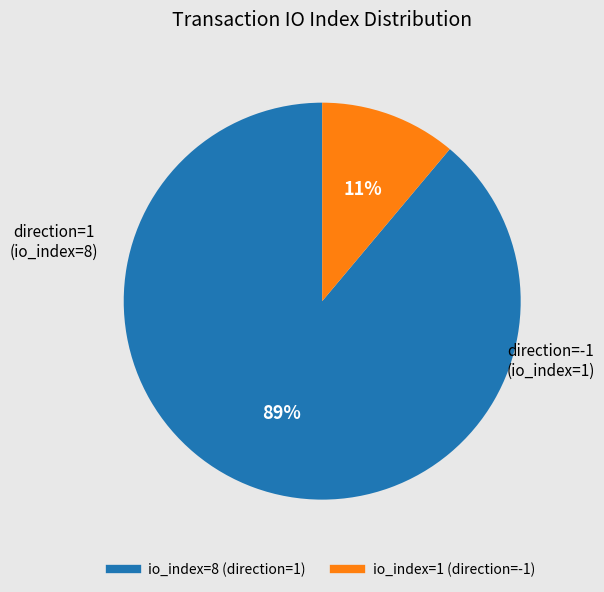

Is there any slice that represents more than half of the pie?

Yes